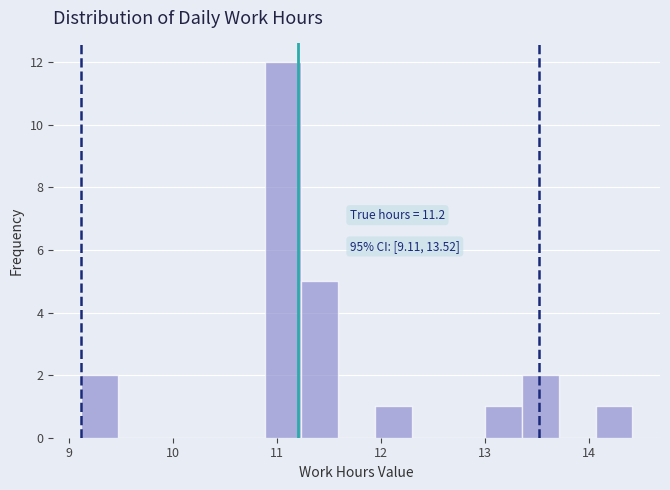

Around what value on the x-axis is the tallest bar? Give the approximate position of its centre, as read against the axis.

11.1